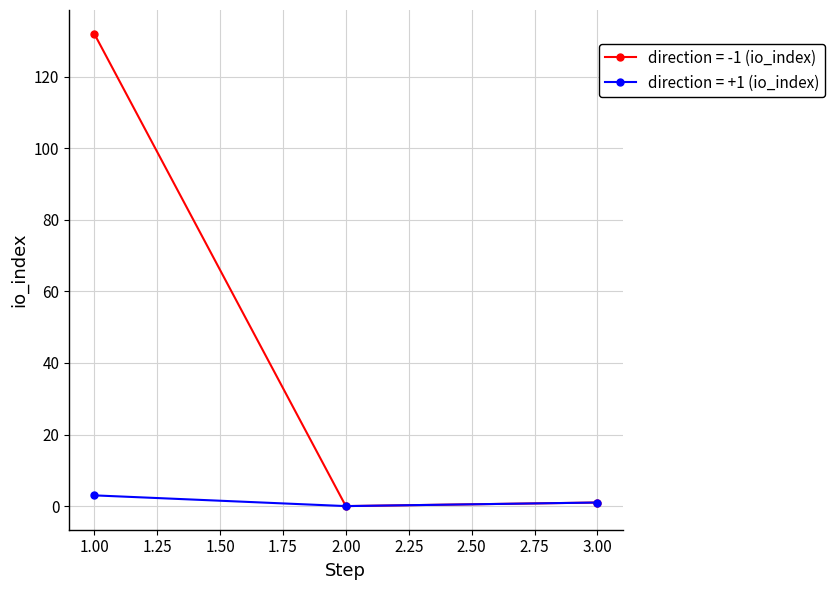

Rank the series by their maximum value, from lowest to highest.

direction = +1 (io_index), direction = -1 (io_index)